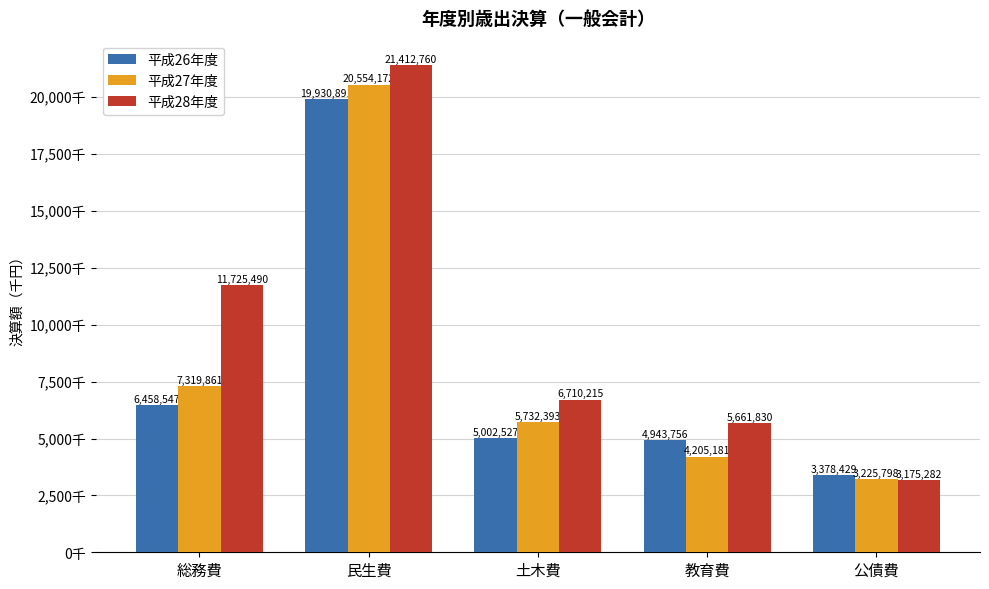

What value does the 平成26年度 series have at 総務費, to the nearest 10?

6458550